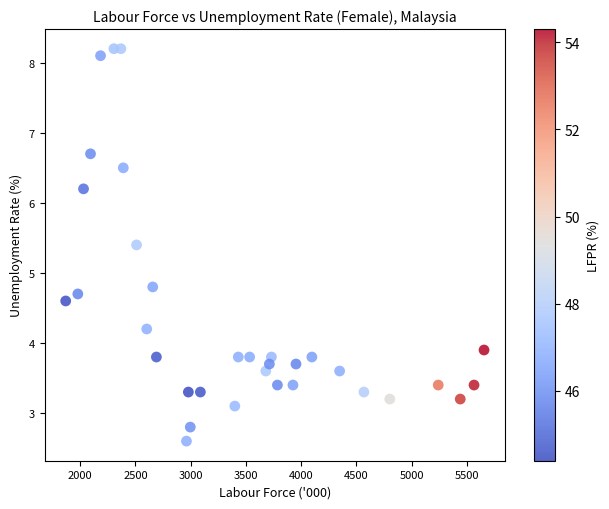

What Y value in the scatter plot is closest to 5?

4.8